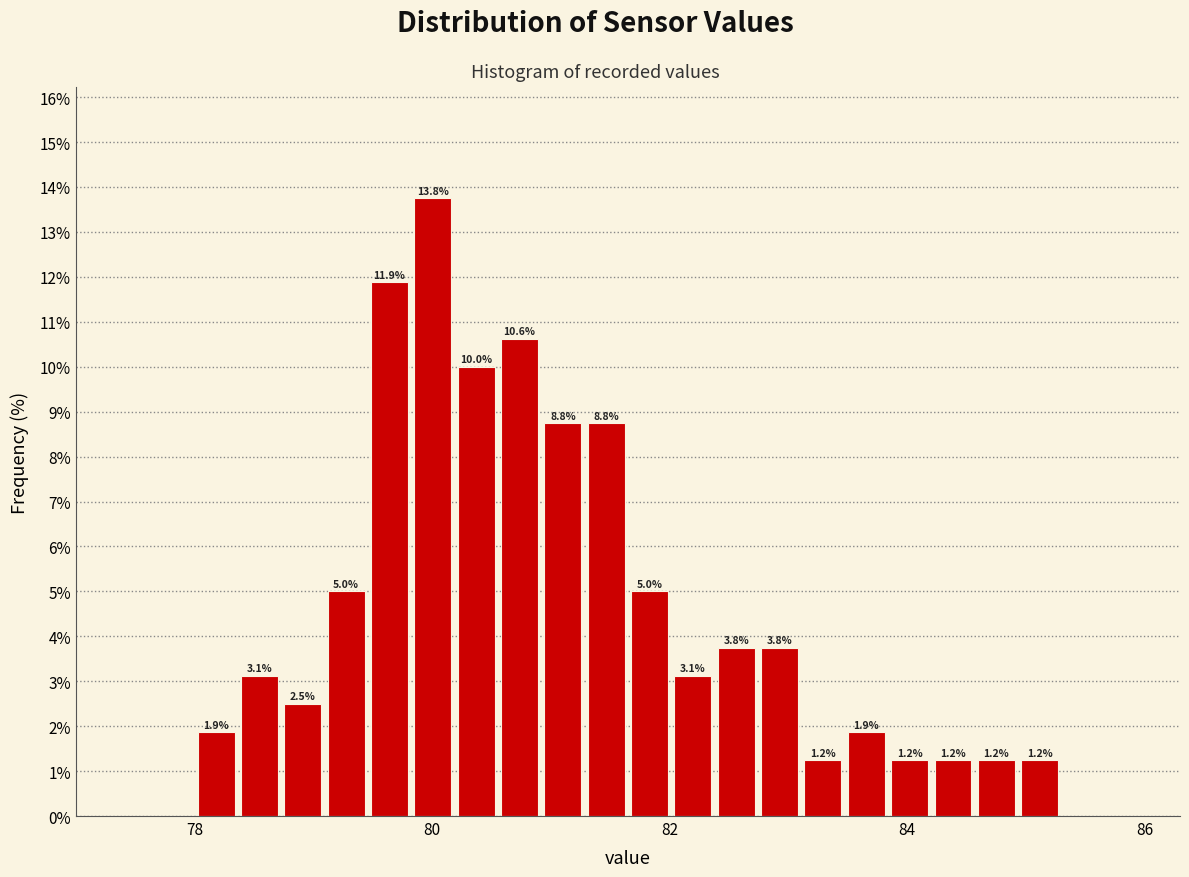

Around what value on the x-axis is the tallest bar? Give the approximate position of its centre, as read against the axis.

80.0